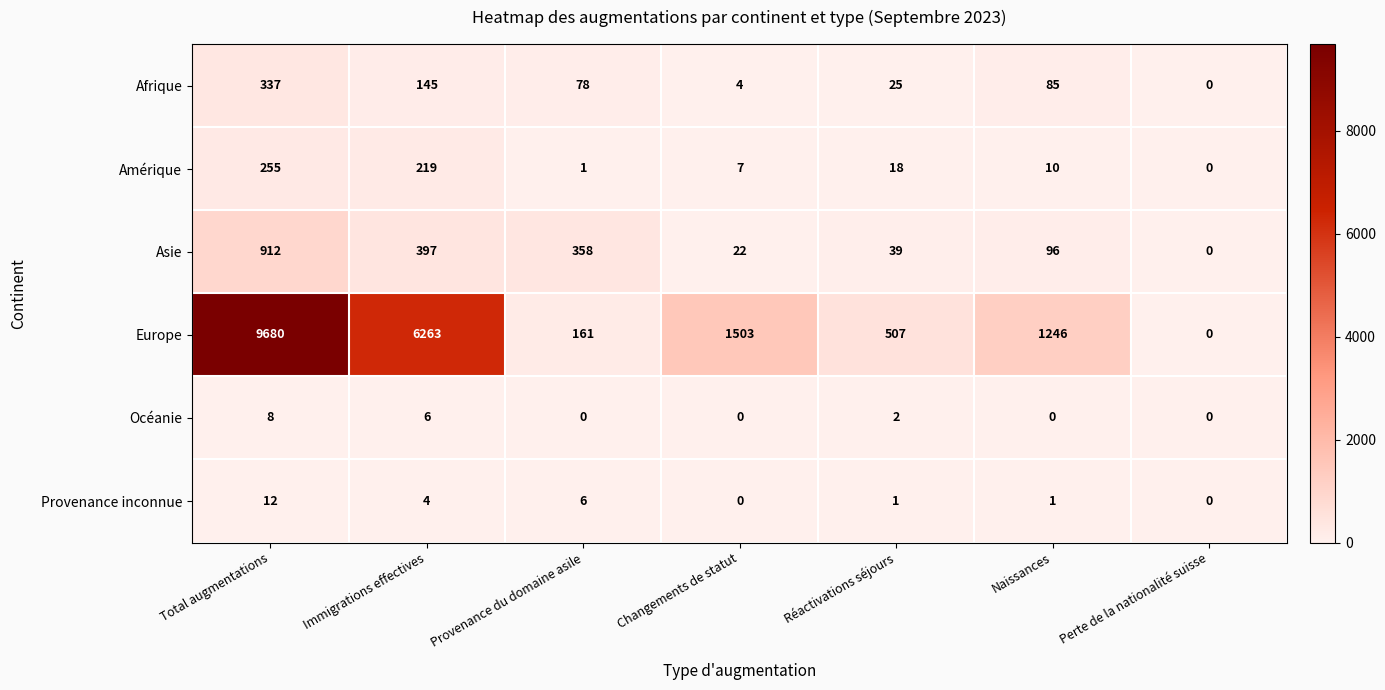

The Asie series shows 912 at Total augmentations. True or false?

True